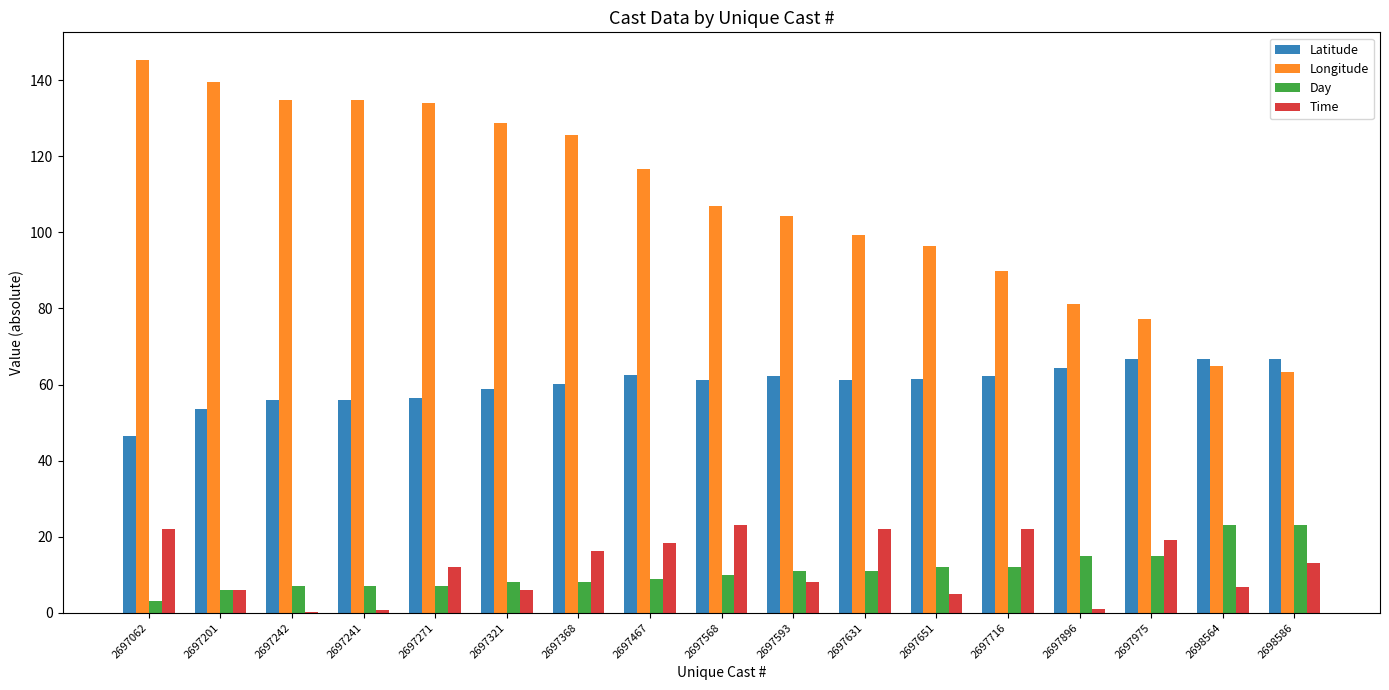

What is the approximate value of Latitude at 2697321?

58.7